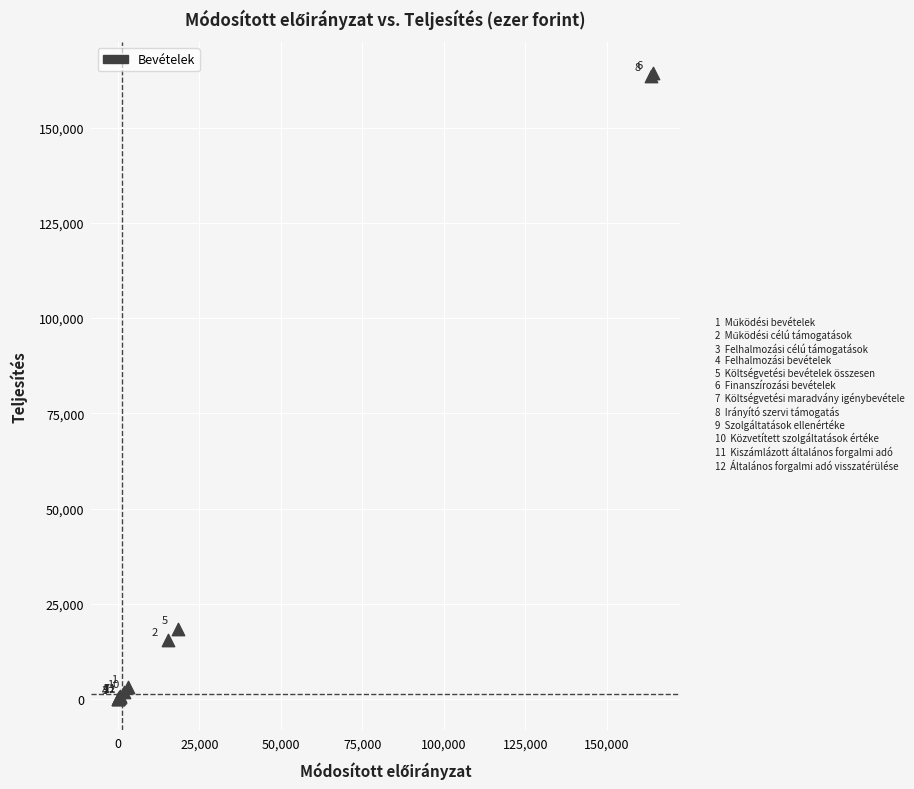

What Y value in the scatter plot is closest to 82135?

18421